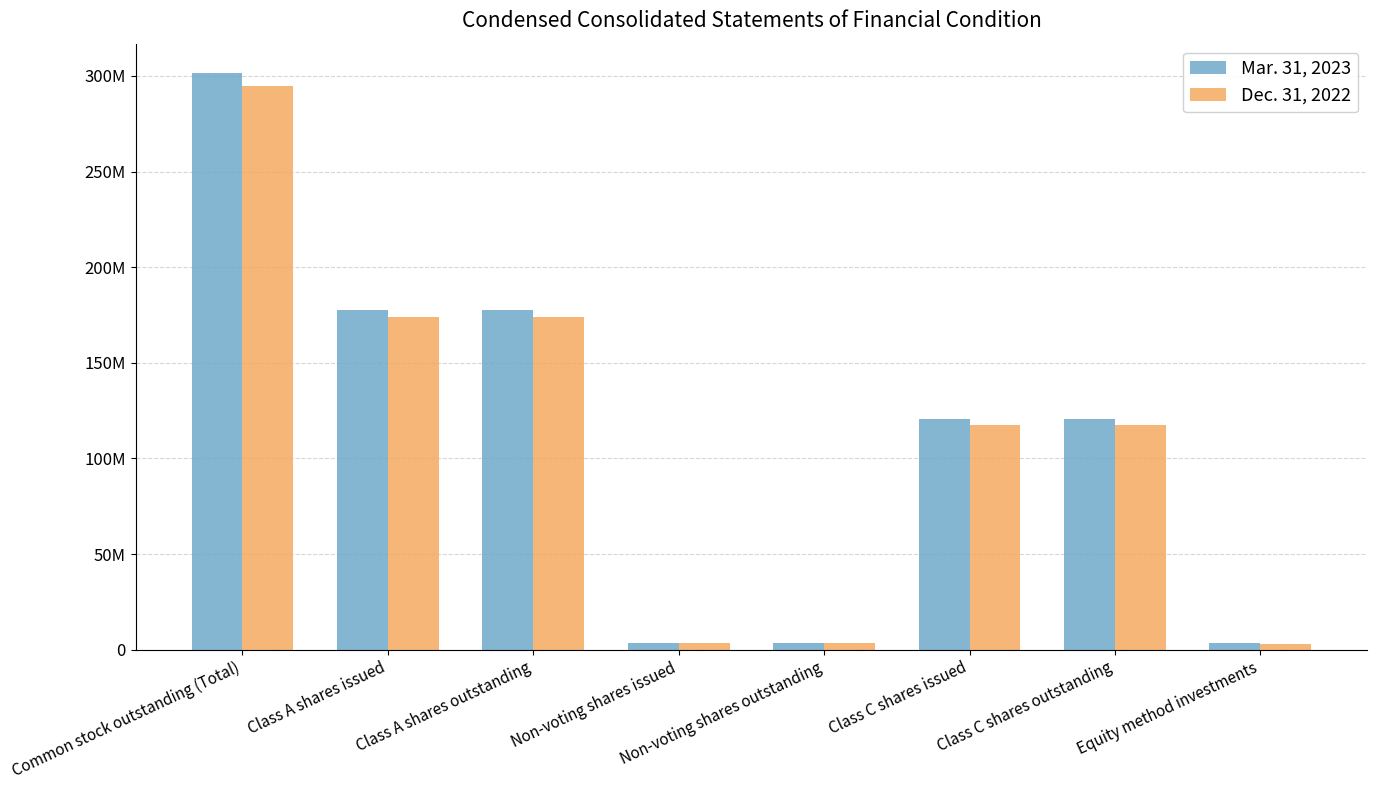

Does the chart contain stacked bars?

No